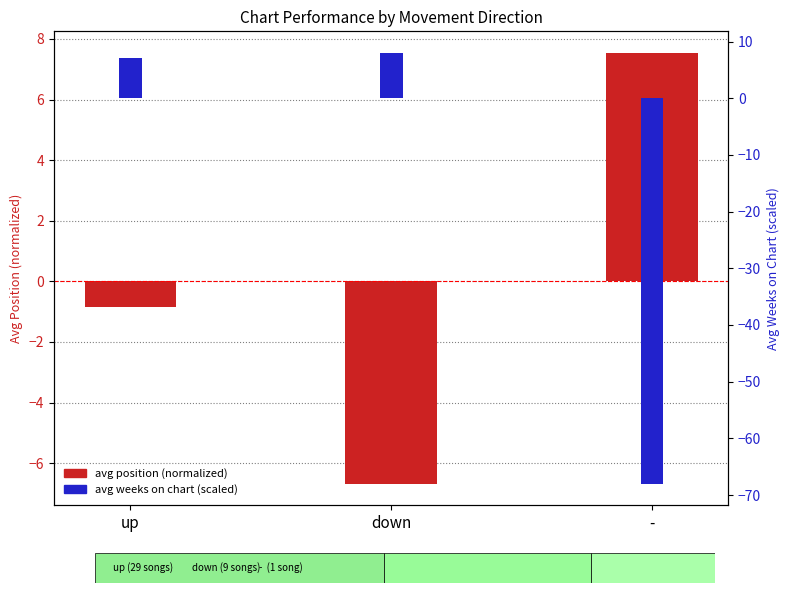

What is the value of the avg position (normalized) bar at the 1st from the left?

-0.9